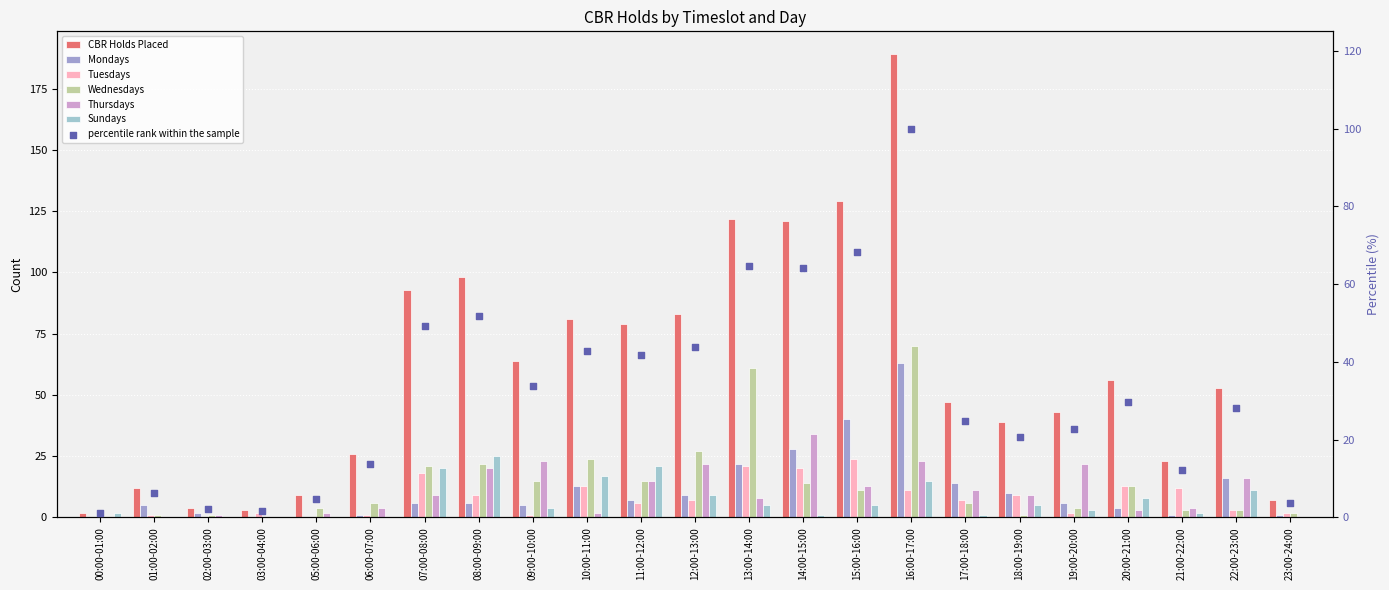

What is the total value across all series at 01:00-02:00?

19